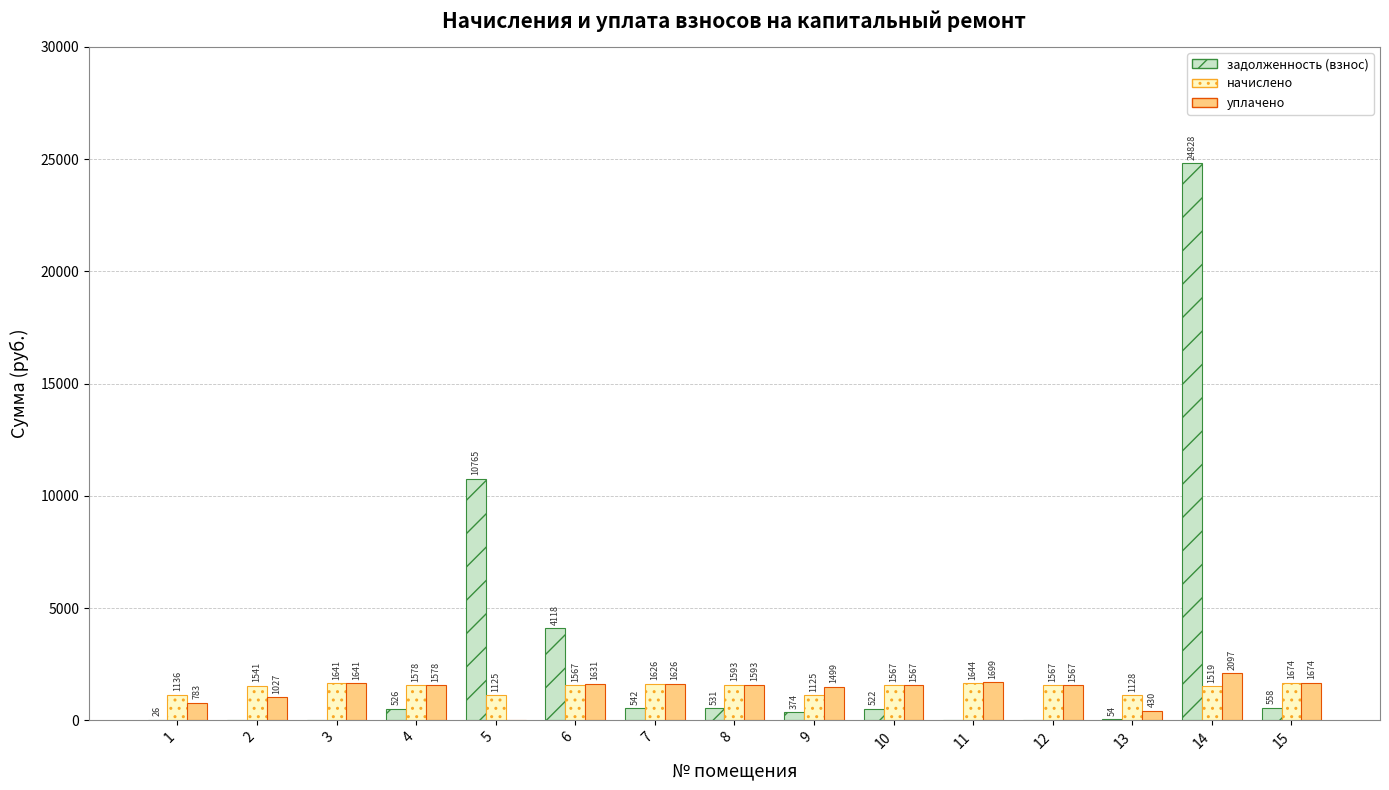

Which series changed the most between 6 and 9?

задолженность (взнос)